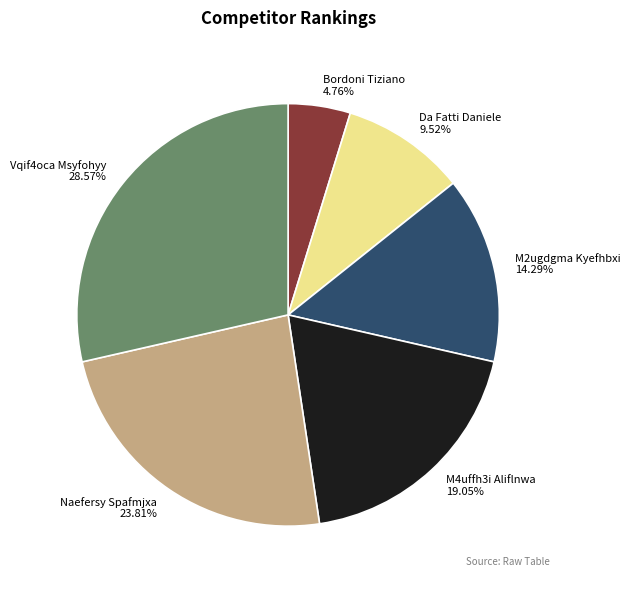

What percentage is the M2ugdgma Kyefhbxi slice, to the nearest percent?

14%